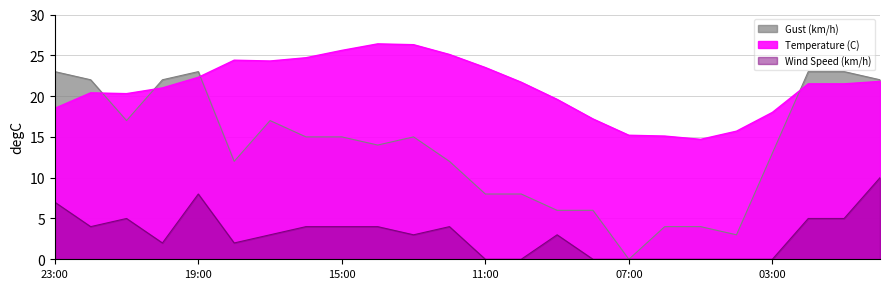

What is the difference between the Gust (km/h) values at 17:00 and 02:00?

6.0